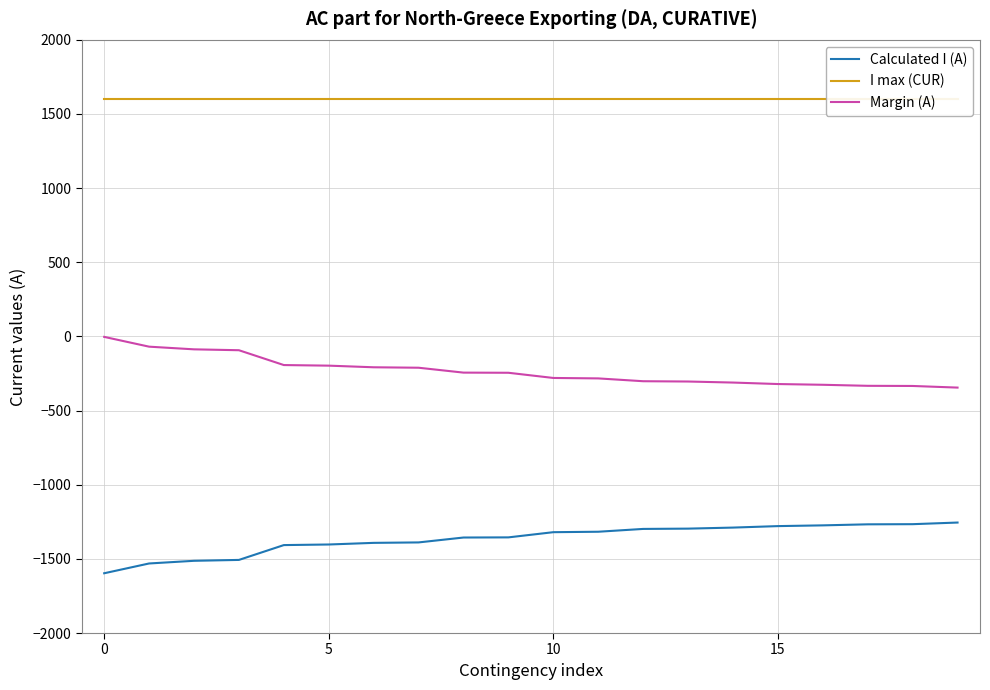

True or false: Margin (A) and Calculated I (A) cross at least once.

False